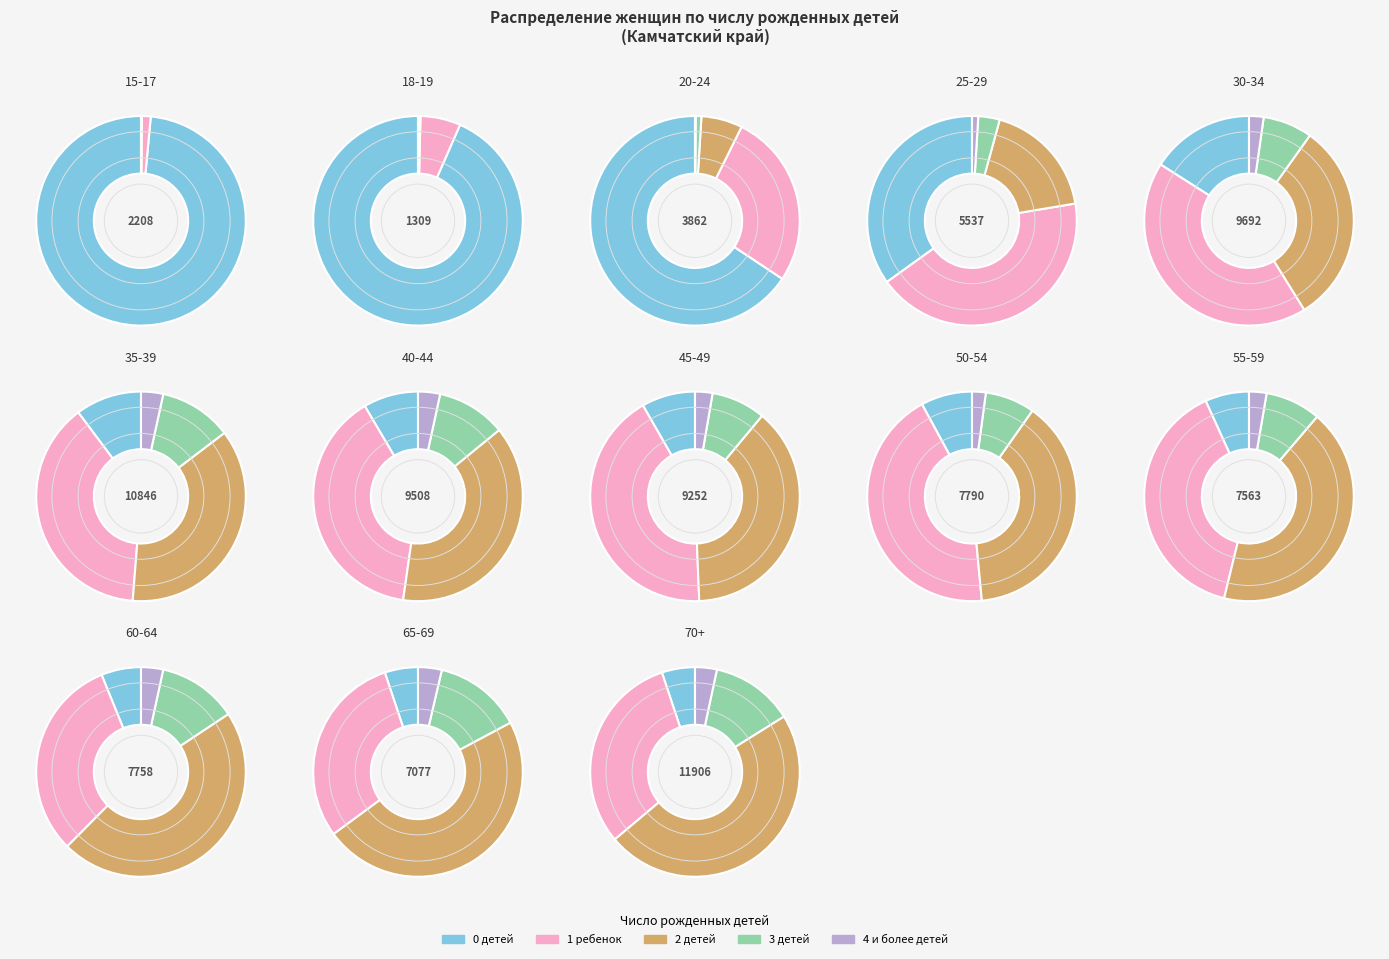

Rank the series at 45-49 from lowest to highest value.

4 и более детей, 0 детей, 3 детей, 2 детей, 1 ребенок